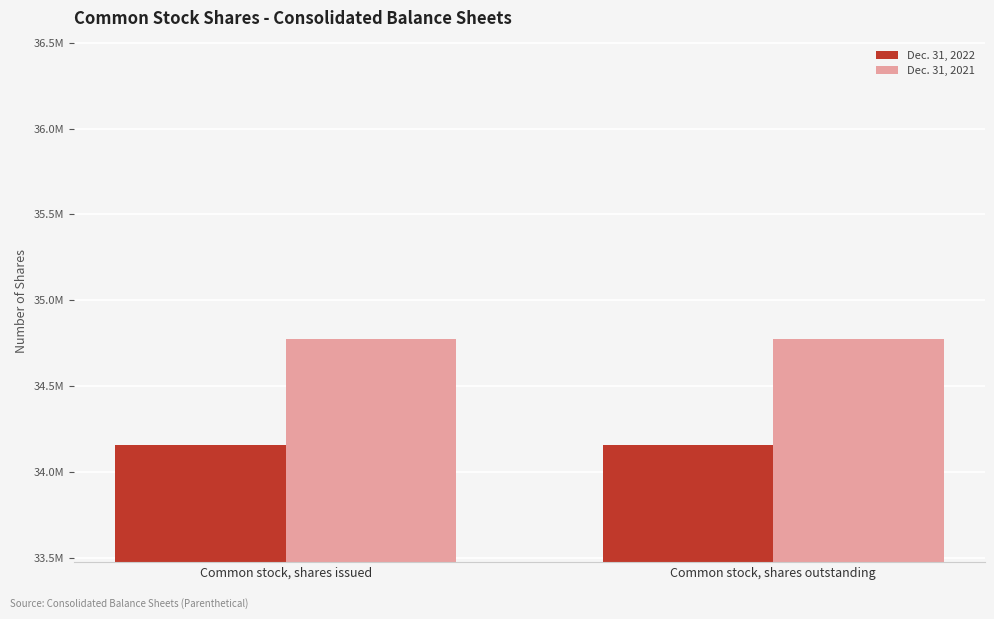

At which category is the sum across all series the highest?

Common stock, shares issued